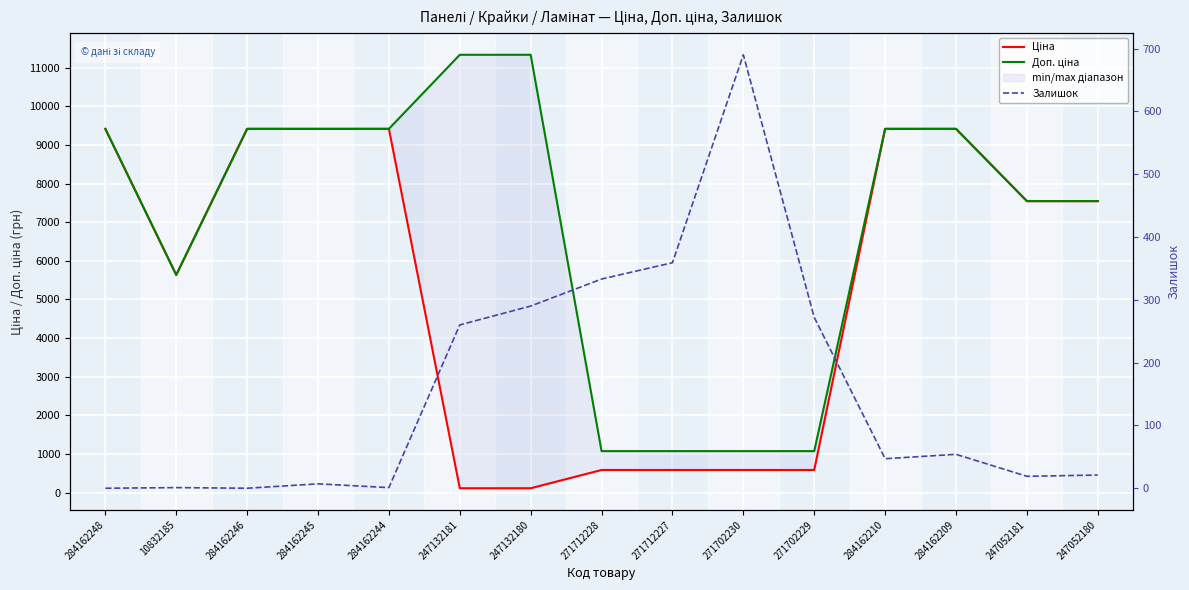

Rank the categories by Доп. ціна value from highest to lowest.

247132181, 247132180, 284162248, 284162246, 284162245, 284162244, 284162210, 284162209, 247052181, 247052180, 10832185, 271712228, 271712227, 271702230, 271702229